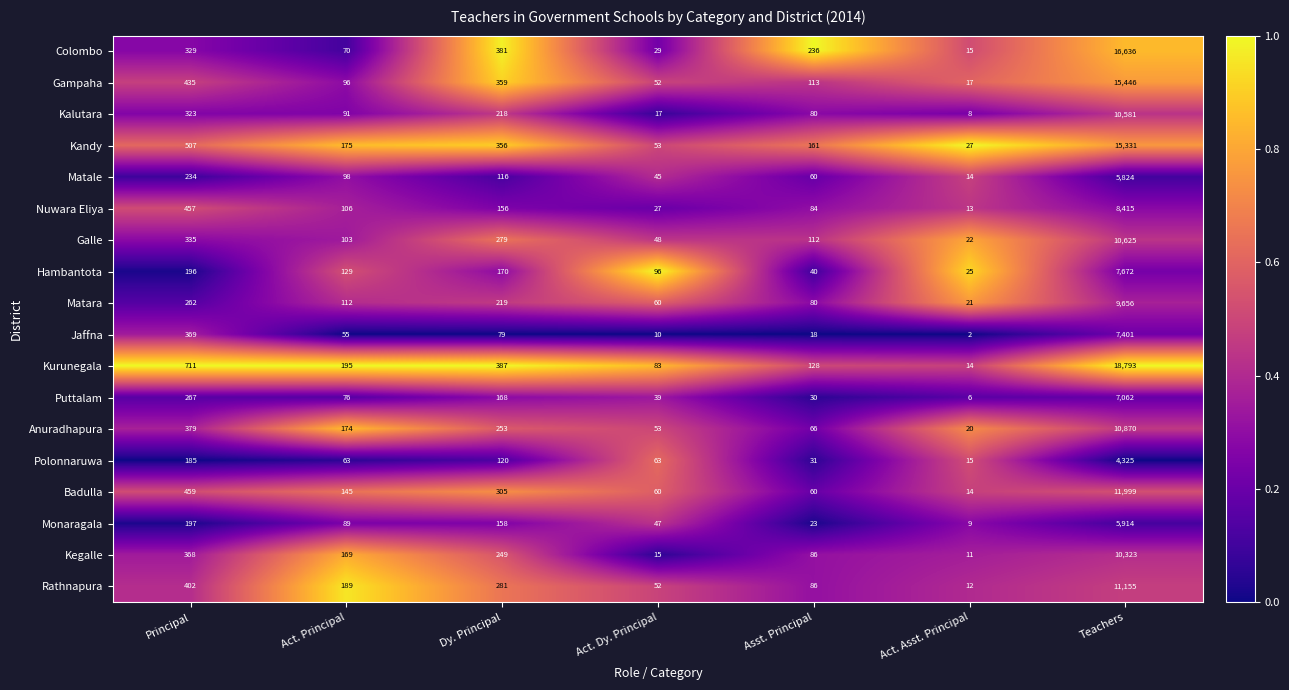

What is the average value of the Polonnaruwa series?

686